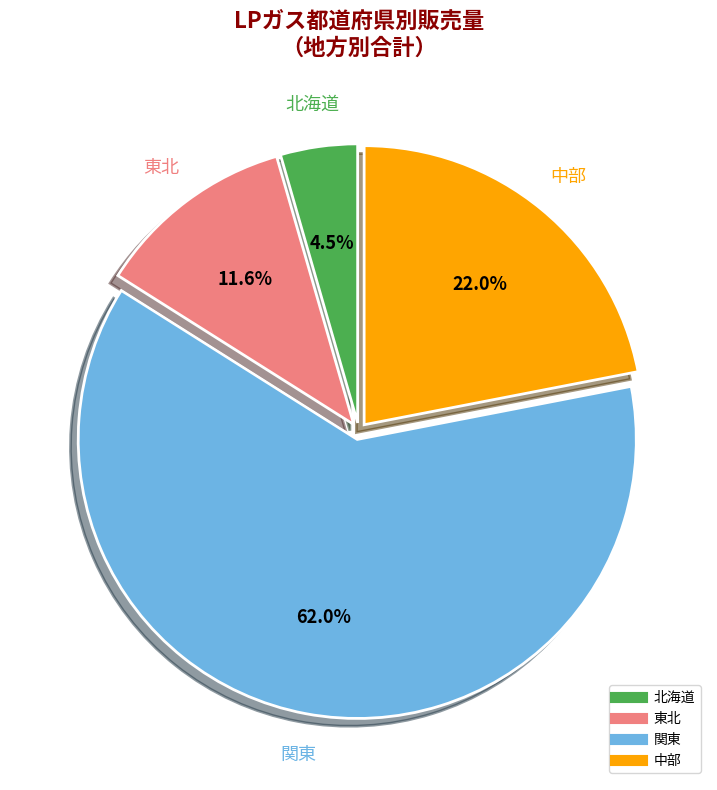

Count the number of slices in the pie.

4